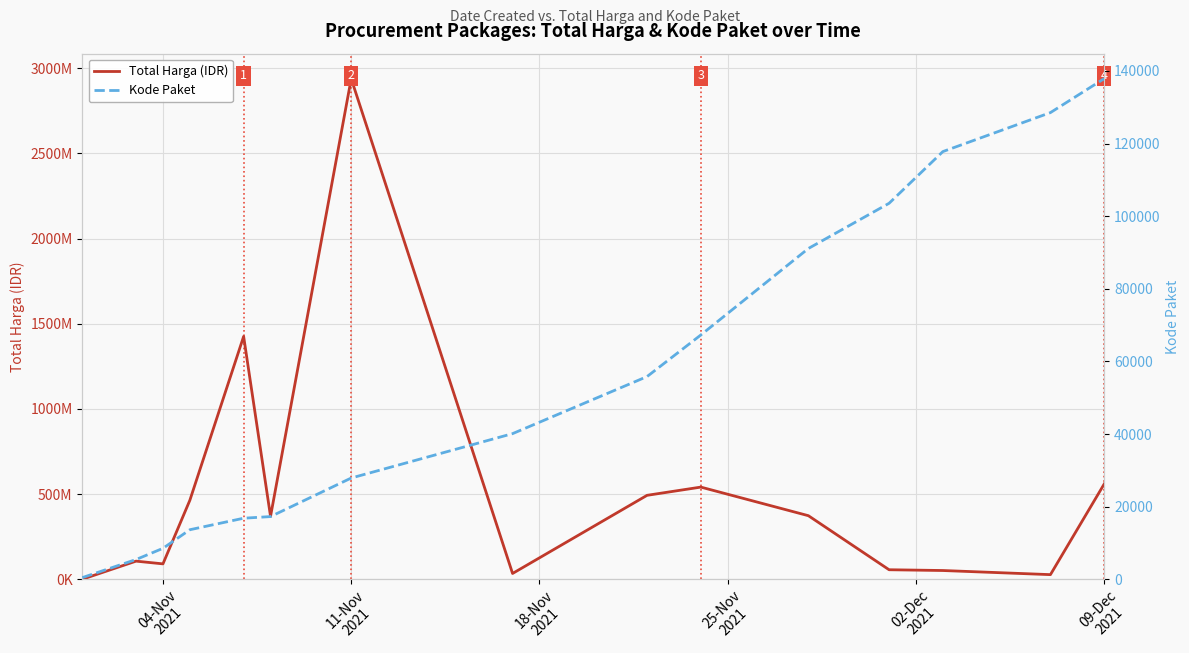

Which label corresponds to the smallest value in the chart?

04-Nov
2021